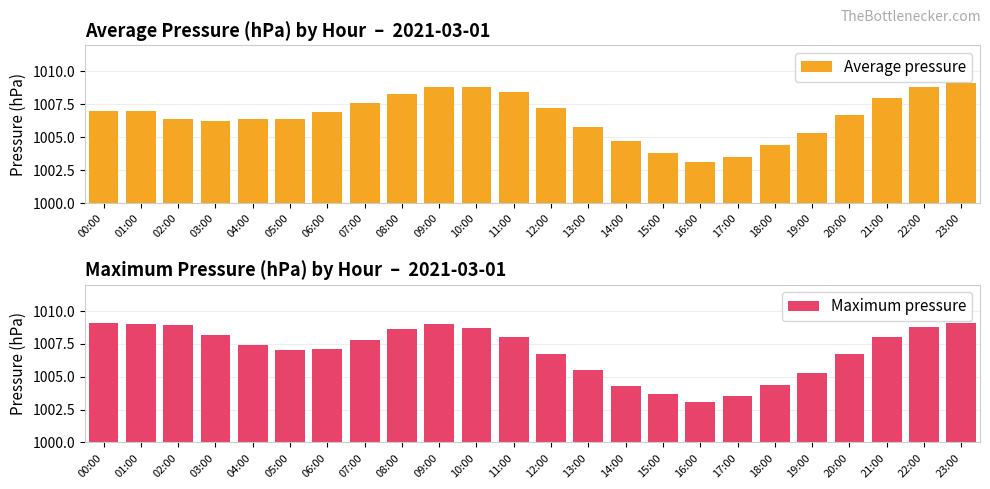

Is it true that Average pressure equals 600.6 at 15:00?

False